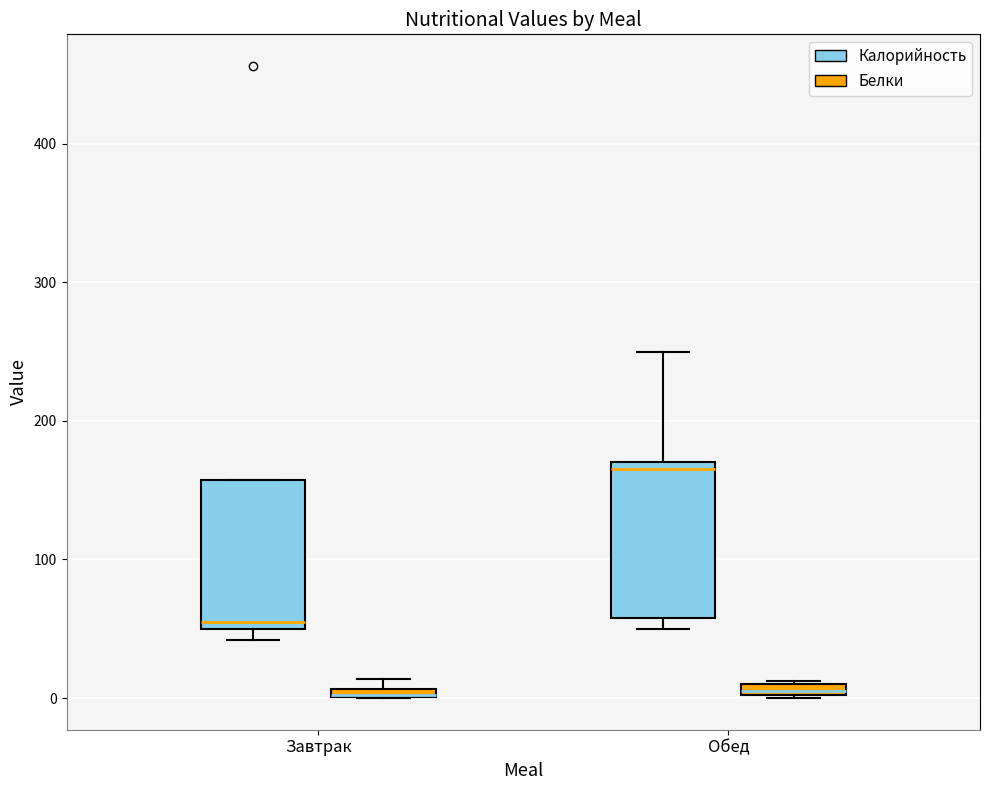

Where is the upper edge of the box for Обед (Калорийность) on the y-axis? The values are not printed on the chart, so give them approximately, as read against the axis.

170